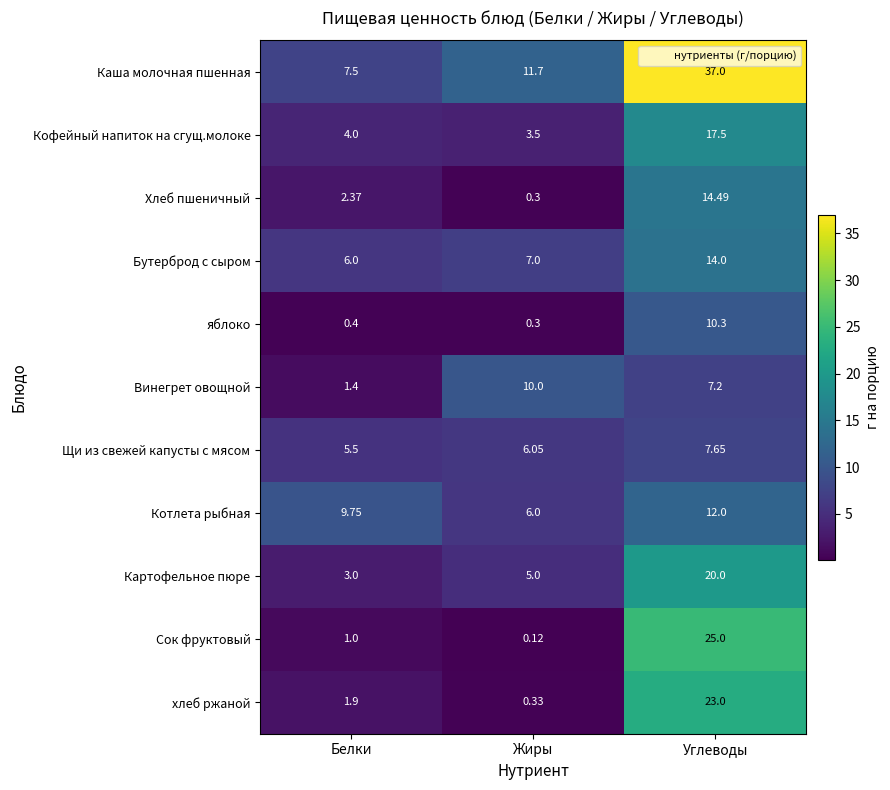

What is the maximum value shown in the chart?

37.0